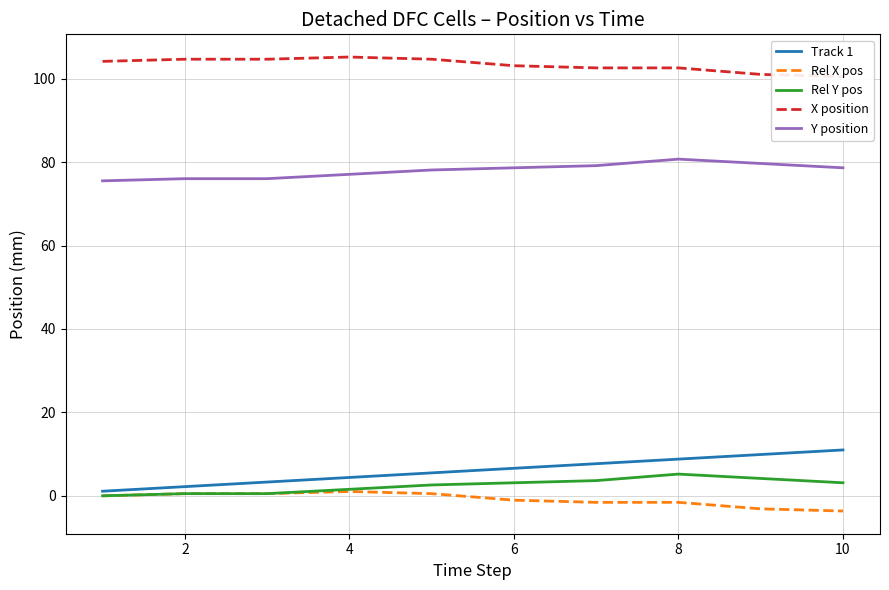

True or false: Y position and Rel X pos cross at least once.

False